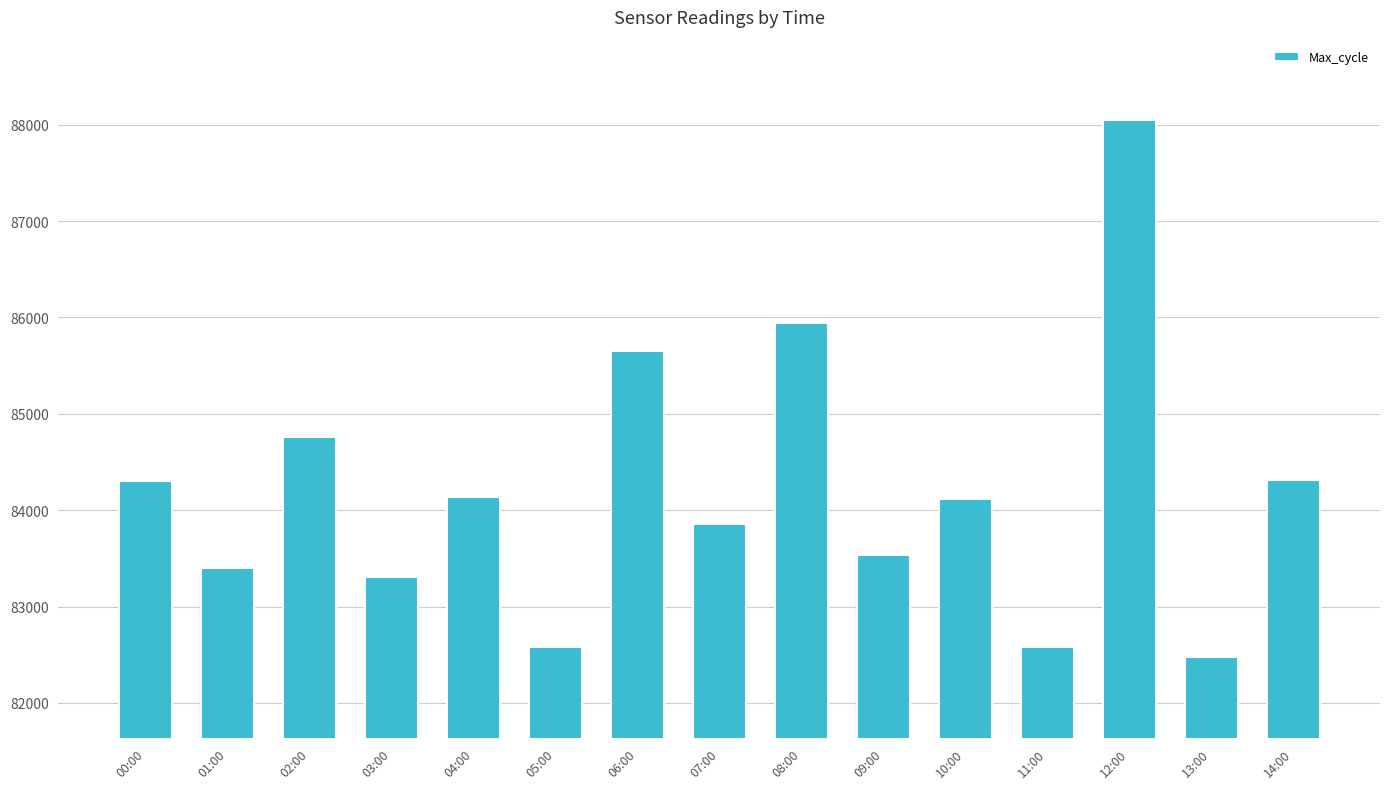

What is the smallest value displayed?

82473